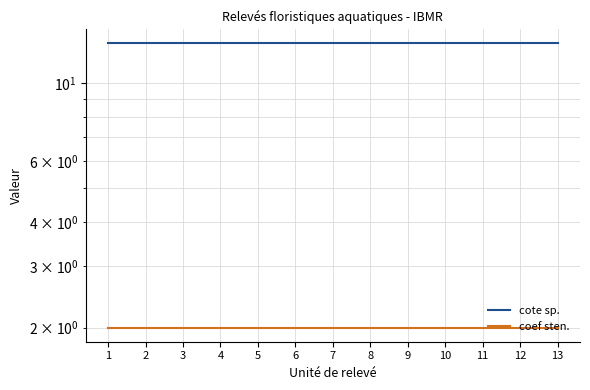

At 4, list the series in order from smallest to largest.

coef sten., cote sp.